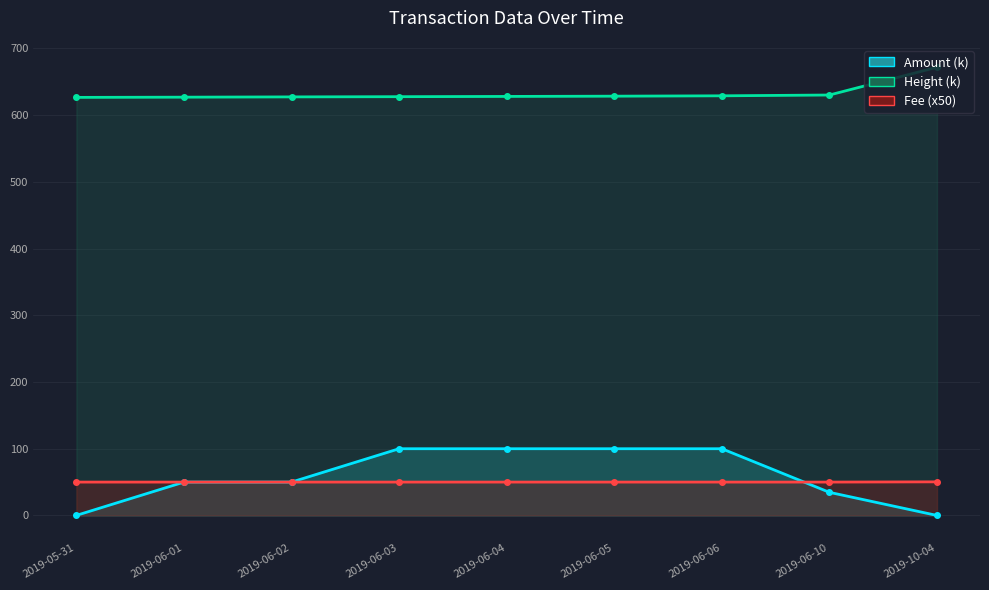

What is the average value of the Fee series?

50.0